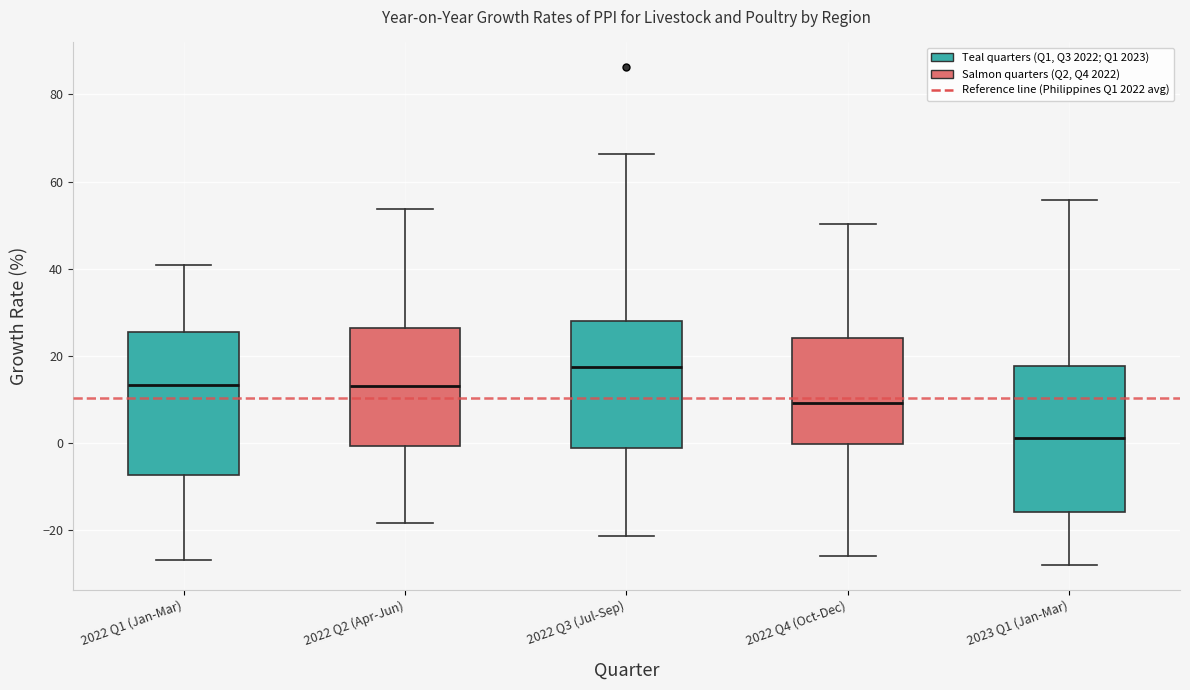

Where does the lower whisker of the box for 2022 Q1 (Jan-Mar) end on the y-axis? The values are not printed on the chart, so give them approximately, as read against the axis.

-26